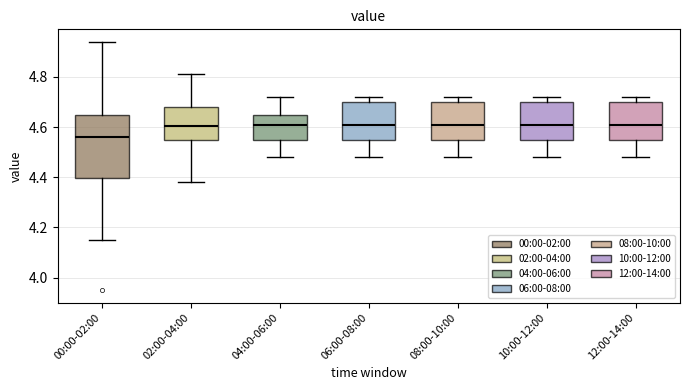

Where does the upper whisker of the box for 02:00-04:00 end on the y-axis? The values are not printed on the chart, so give them approximately, as read against the axis.

4.82